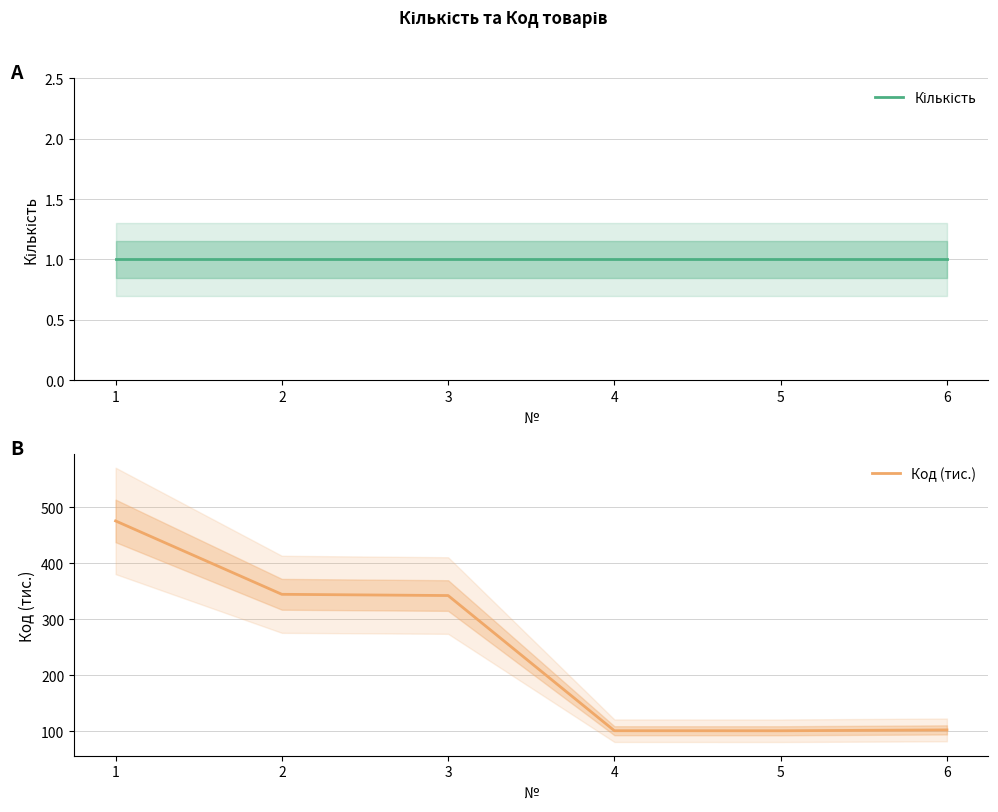

At which category is the sum across all series the highest?

1